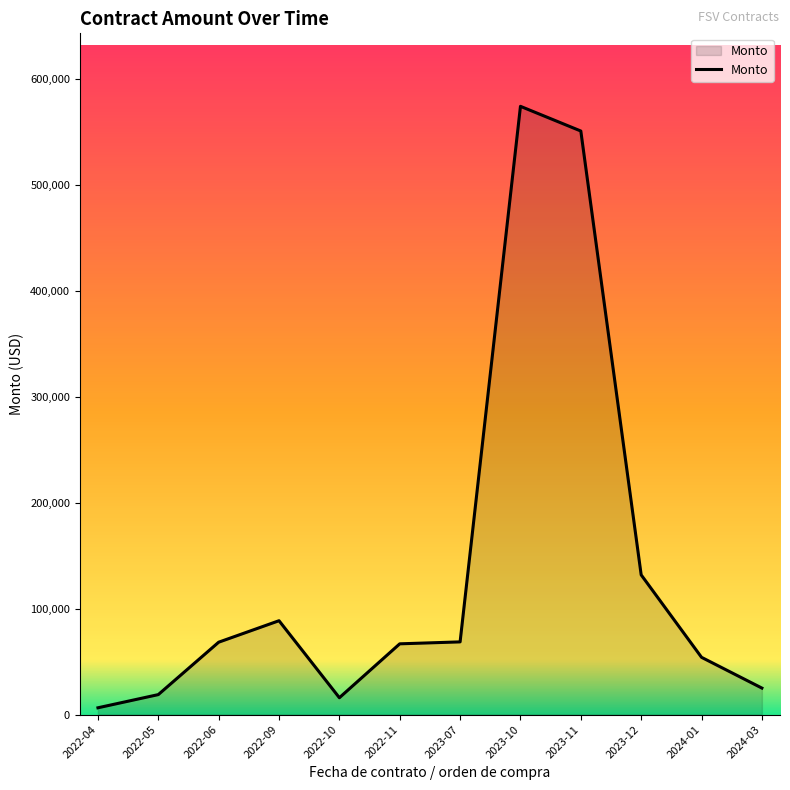

The value at 2022-11 is 66737.3. True or false?

True